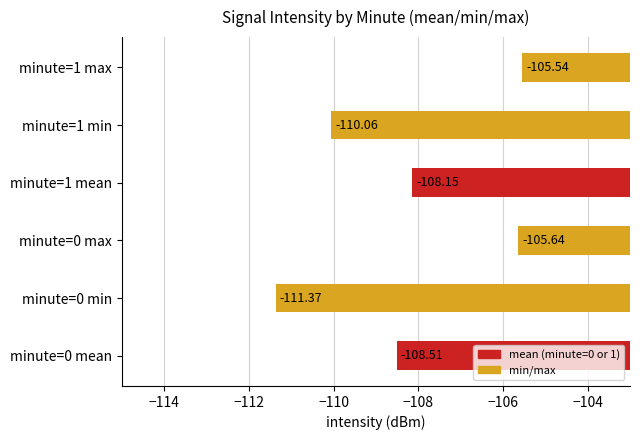

Which label corresponds to the largest value in the chart?

minute=1 max